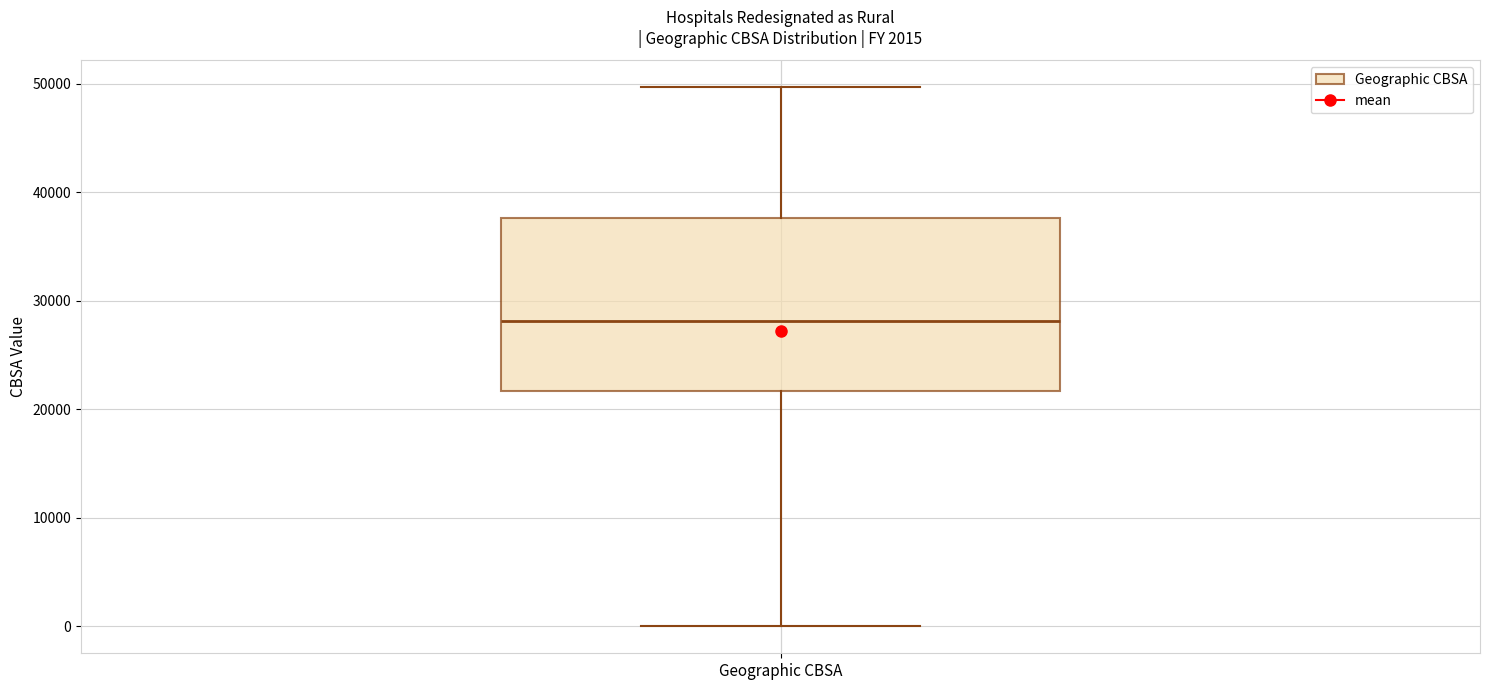

Transcribe this box plot: give where the median line is, the range the box spans, and where the two whiskers end, as read against the y-axis. The values are not printed on the chart, so give them approximately, as read against the axis.

median 28000, box 22000 to 38000, whiskers 0 to 50000